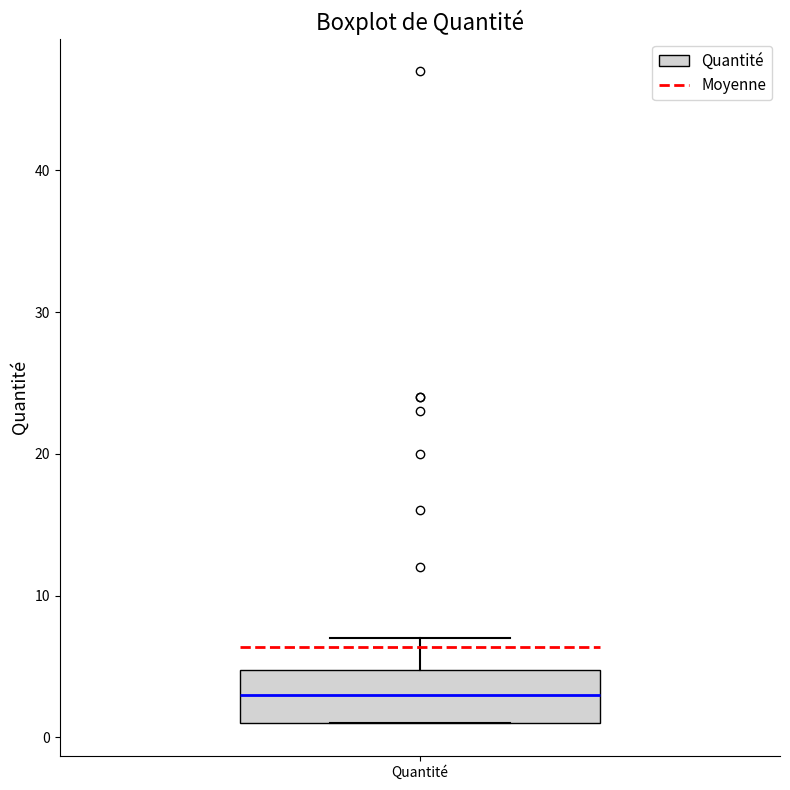

Where is the lower edge of the box for Quantité on the y-axis? The values are not printed on the chart, so give them approximately, as read against the axis.

1